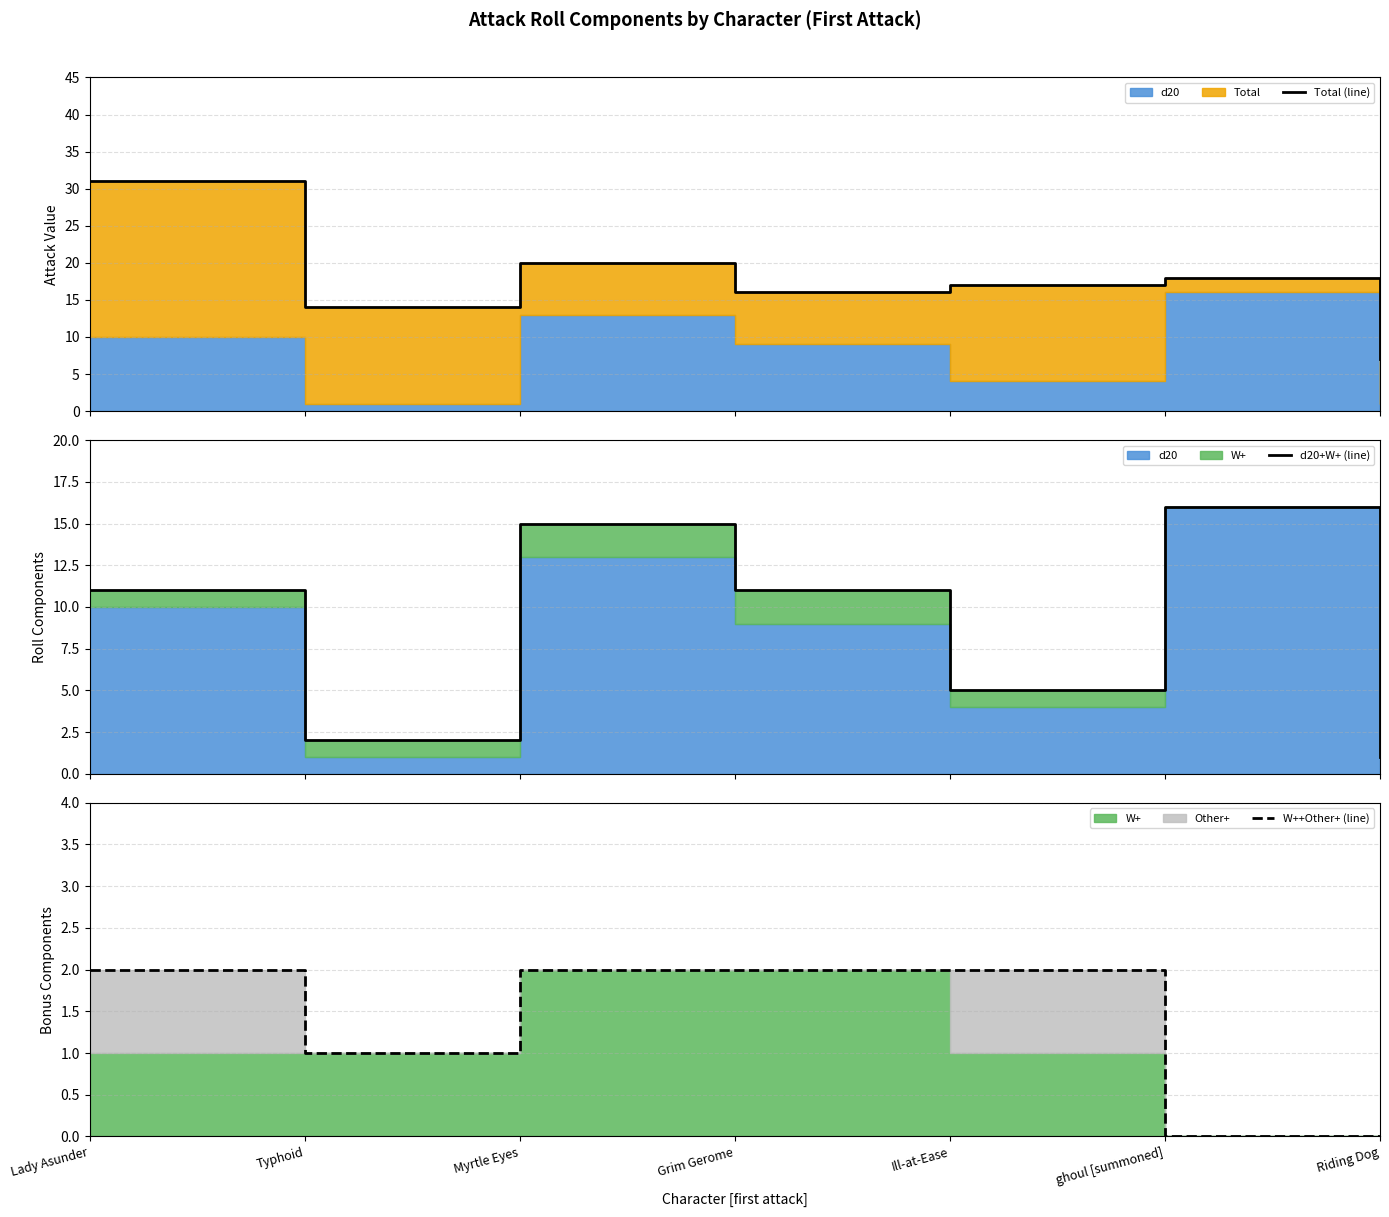

List the series in order of their peak value, lowest first.

W++Other+ (line), d20+W+ (line), Total (line)